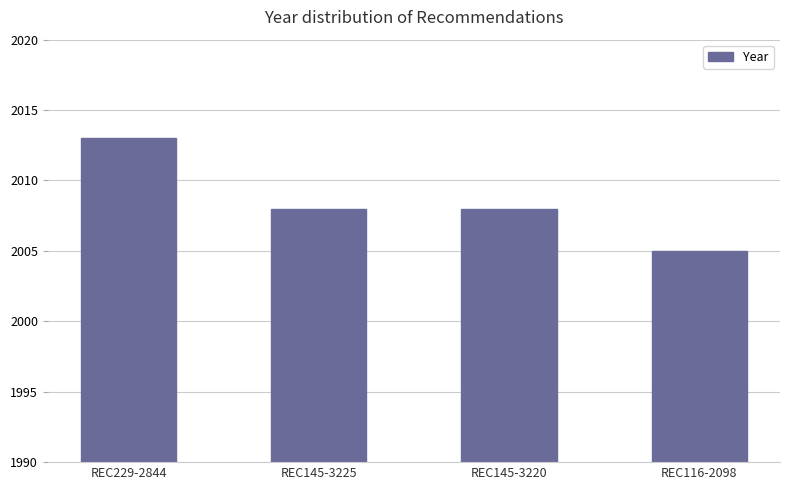

Reading left to right, transcribe all the data shown in this chart.

REC229-2844=2013	REC145-3225=2008	REC145-3220=2008	REC116-2098=2005